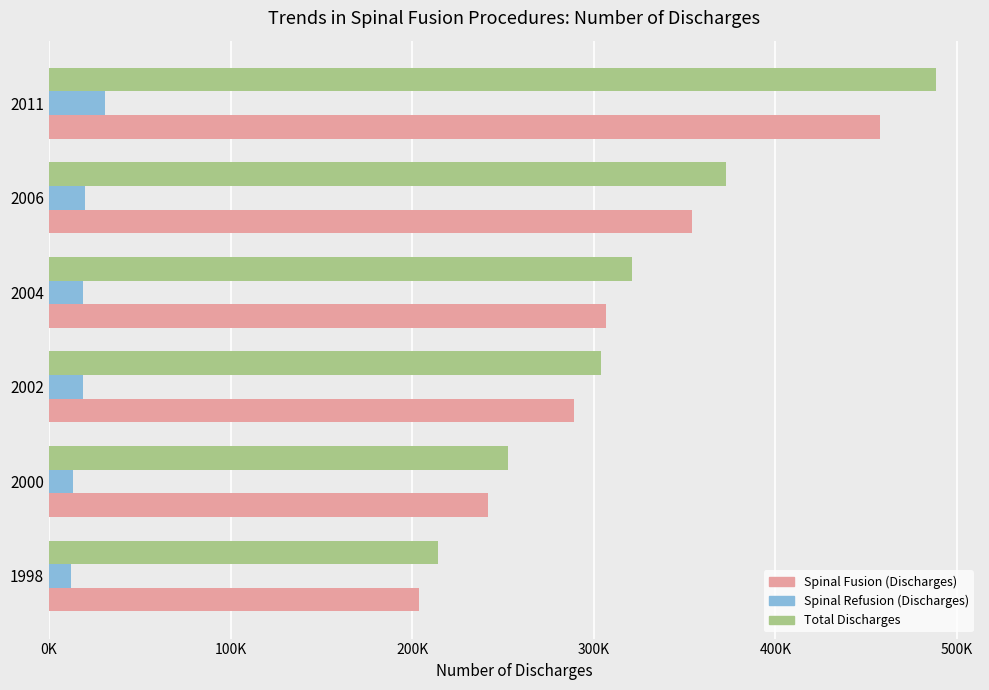

What are all the series names shown in the legend?

Spinal Fusion (Discharges), Spinal Refusion (Discharges), Total Discharges